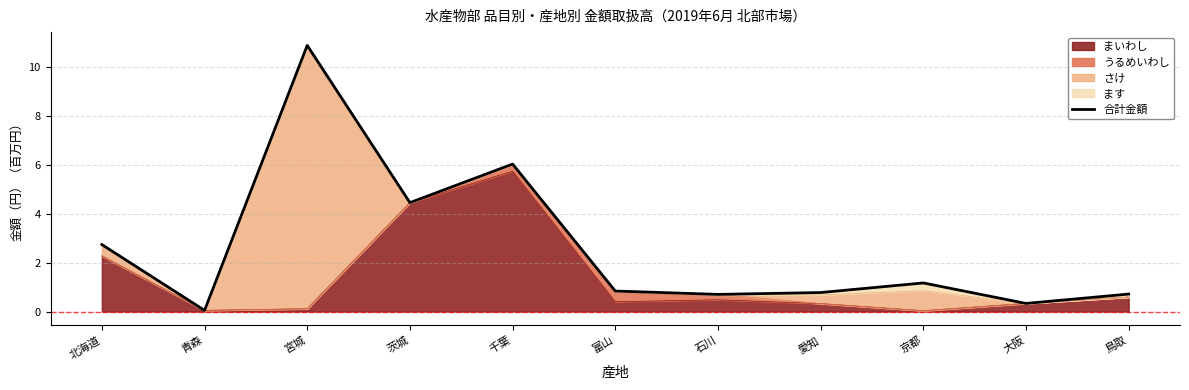

What is the difference between the second highest and minimum values?

6.0